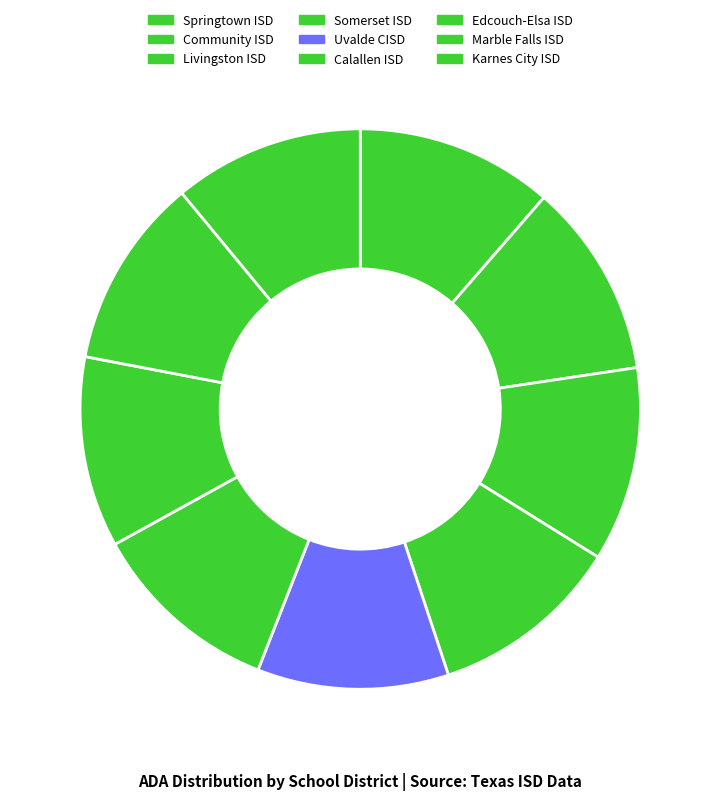

Rank the categories by value from lowest to highest.

Karnes City ISD, Marble Falls ISD, Edcouch-Elsa ISD, Calallen ISD, Uvalde CISD, Somerset ISD, Livingston ISD, Community ISD, Springtown ISD